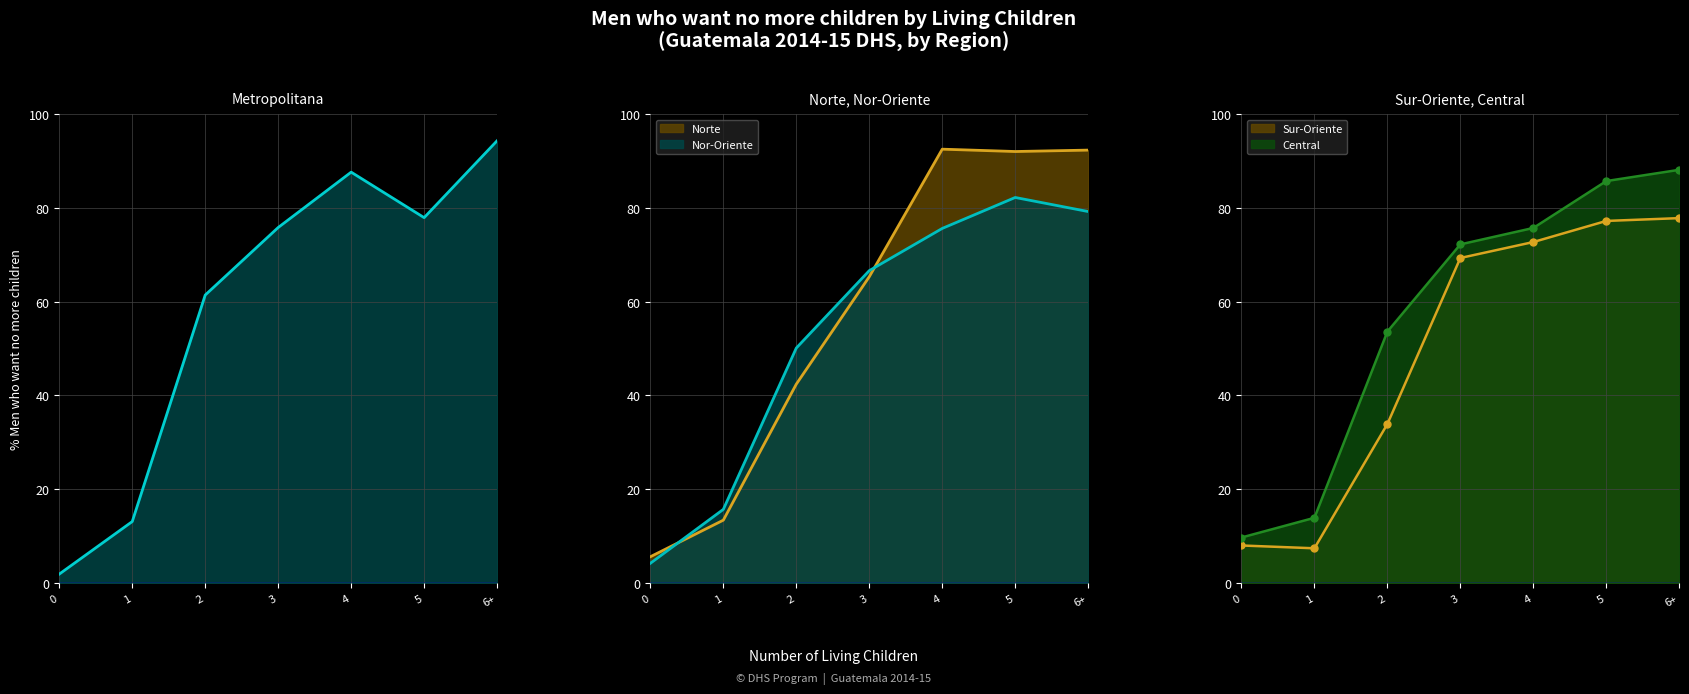

Rank the categories by Nor-Oriente value from highest to lowest.

5, 6+, 4, 3, 2, 1, 0